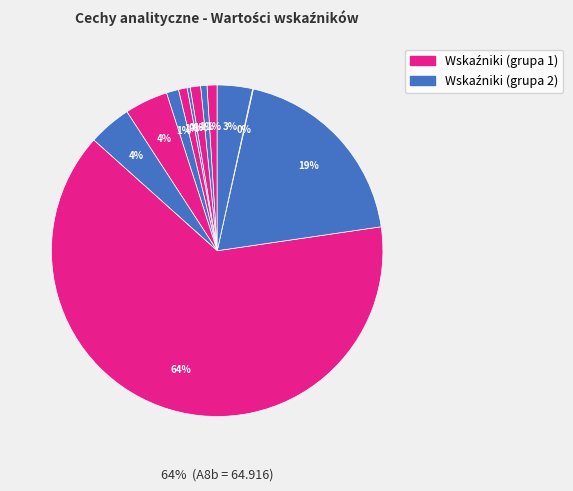

What percentage do A3b and A6a together represent?

1.1%